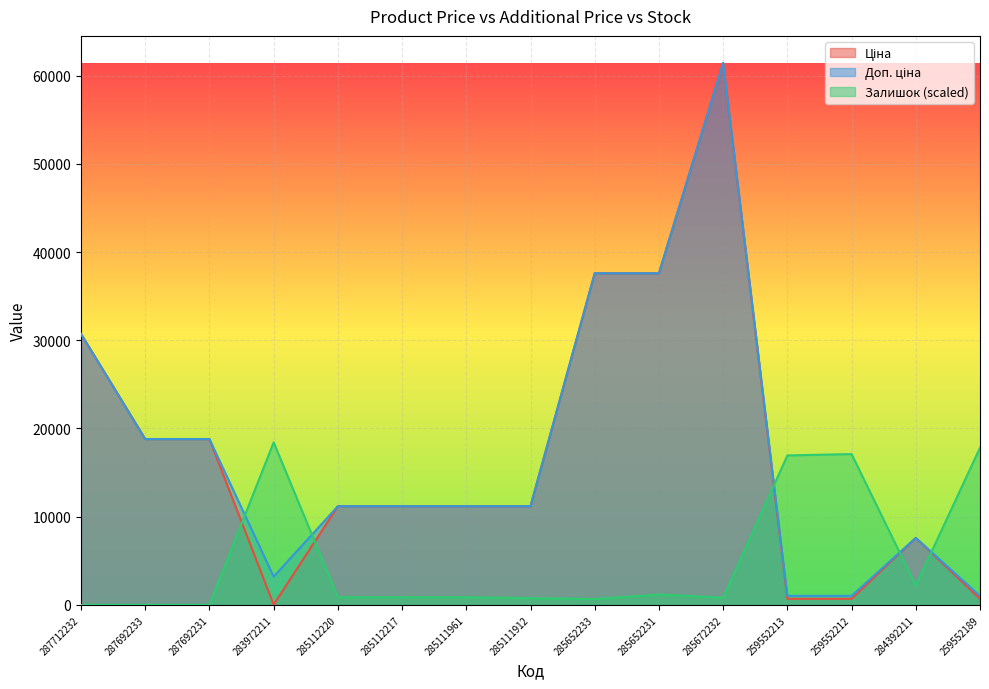

What is the sum of the Доп. ціна values at 285111961 and 285652231?

48781.8